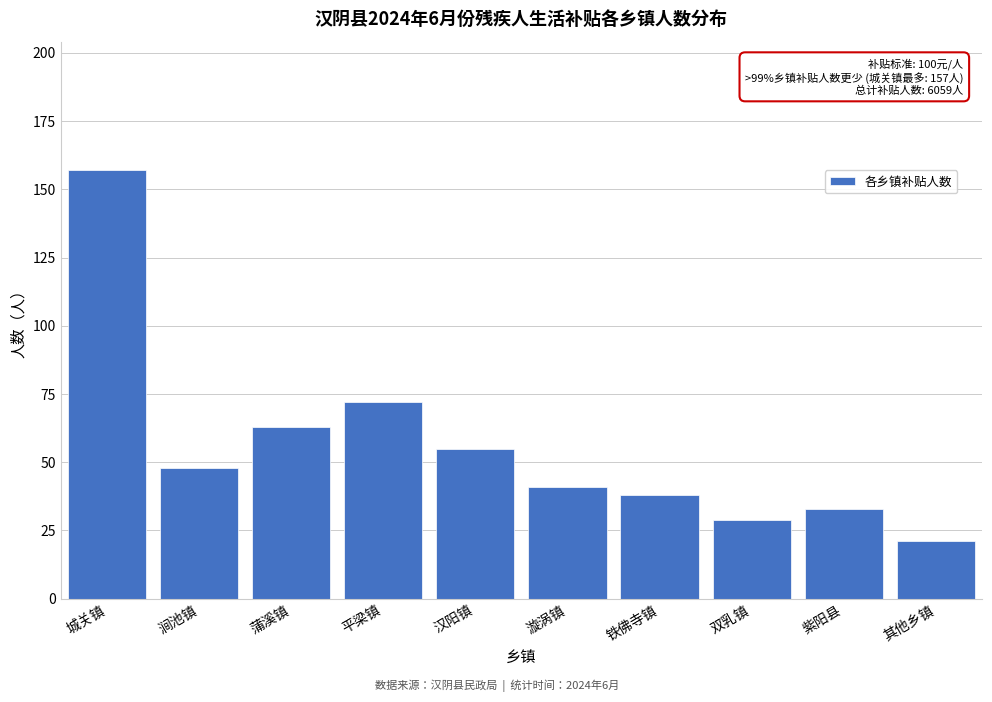

Reading left to right, extract all data points from this chart.

157	48	63	72	55	41	38	29	33	21